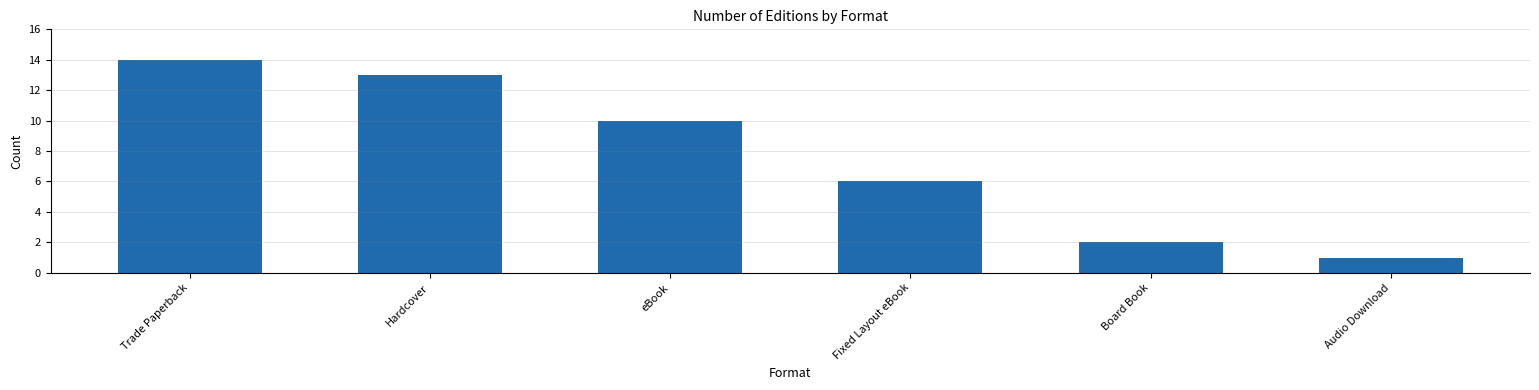

At which label does the data first exceed 10?

Trade Paperback